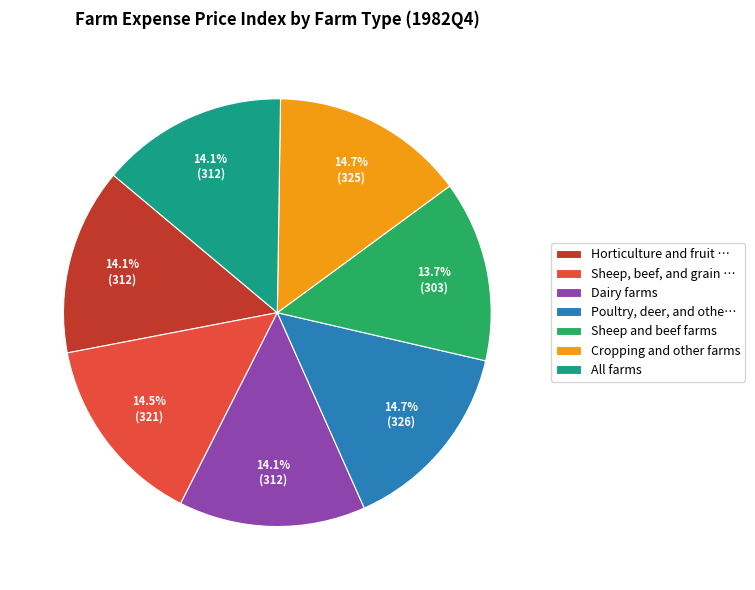

What percentage do Sheep, beef, and grain … and Cropping and other farms together represent?

29.2%